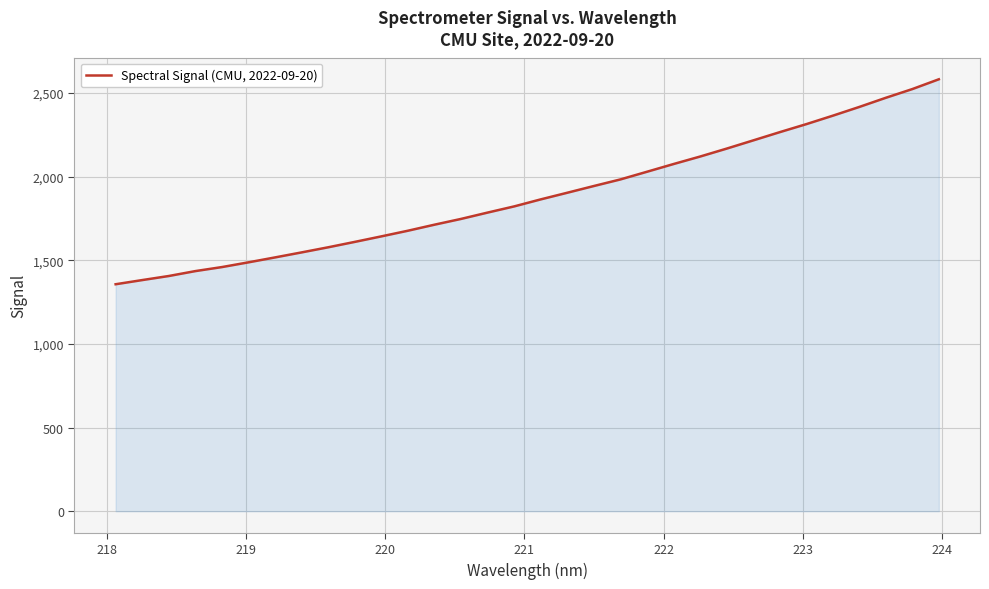

What is the difference between the maximum and minimum values?

1225.4